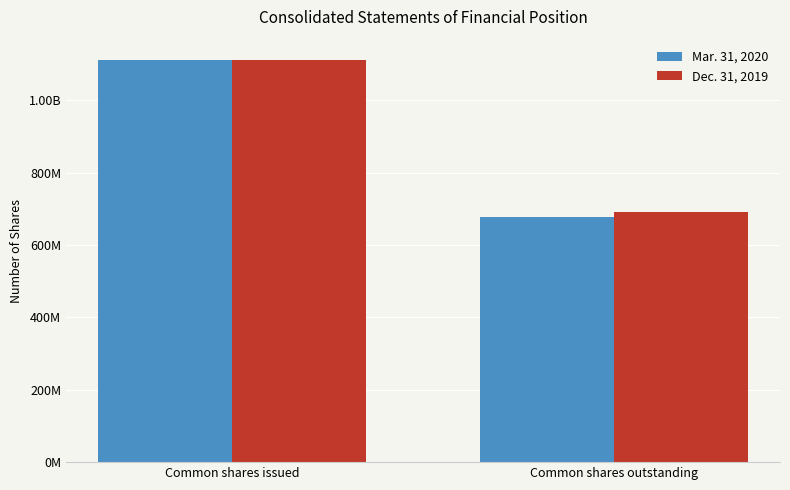

Where is Dec. 31, 2019 nearest to the value 902057565?

Common shares outstanding